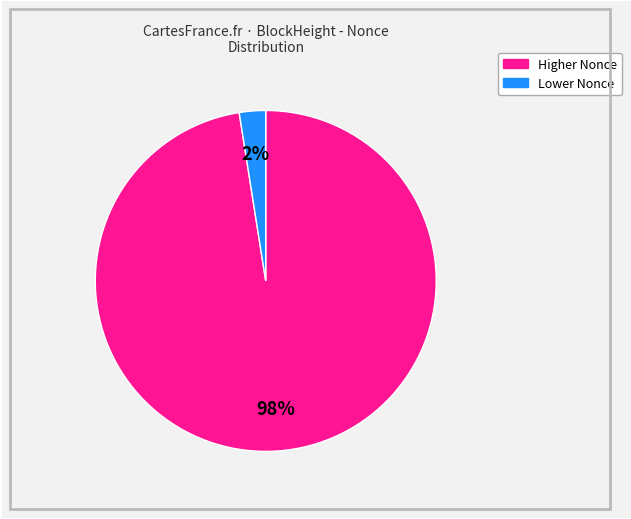

Is there a majority slice in this chart?

Yes